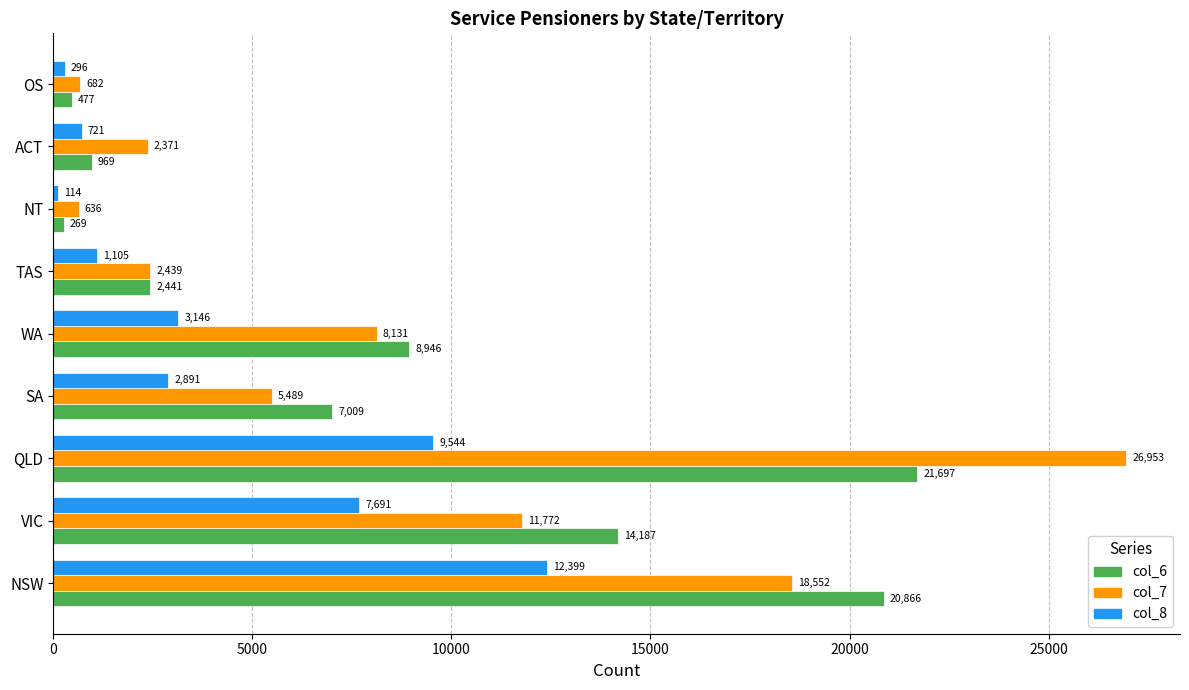

Which series has the largest total across all categories?

col_7